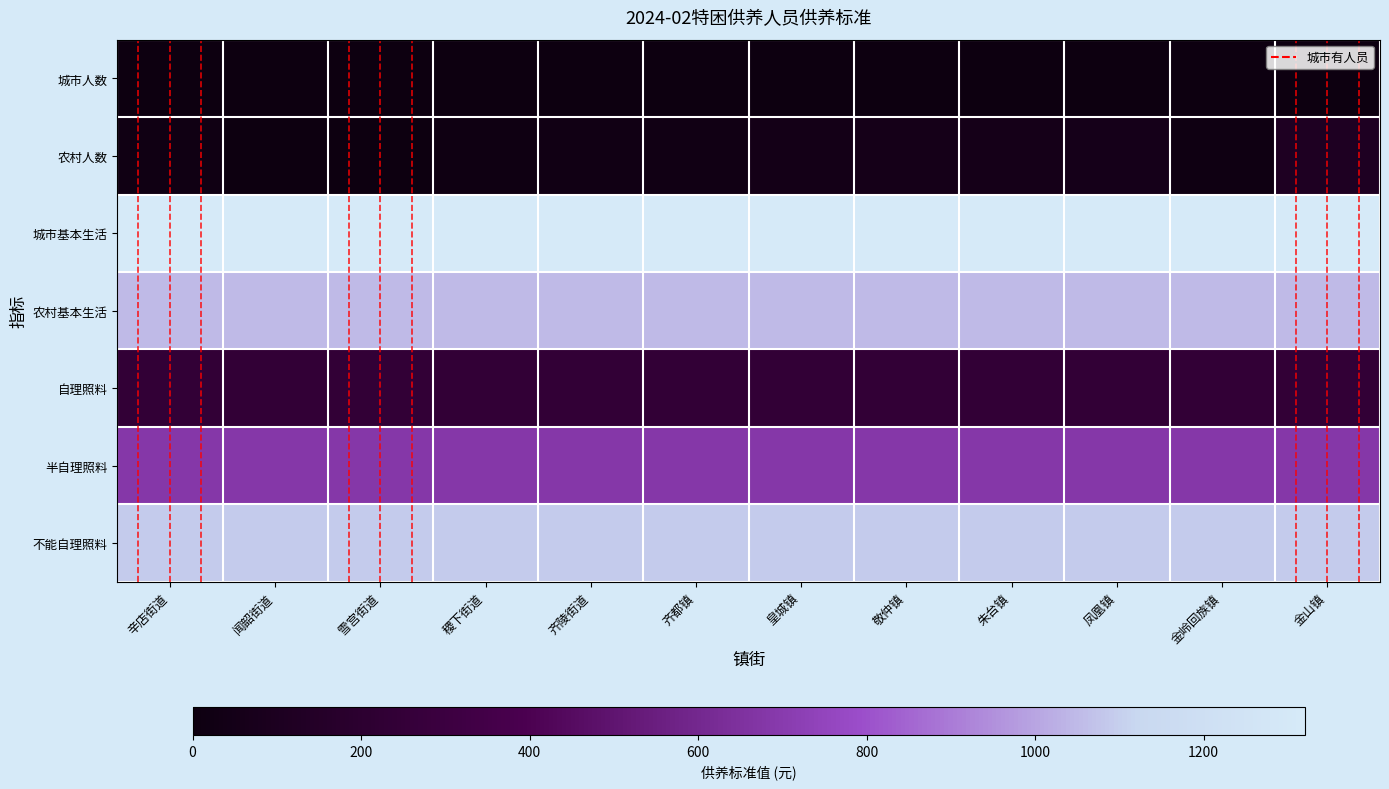

Which series has the widest spread of values?

农村人数